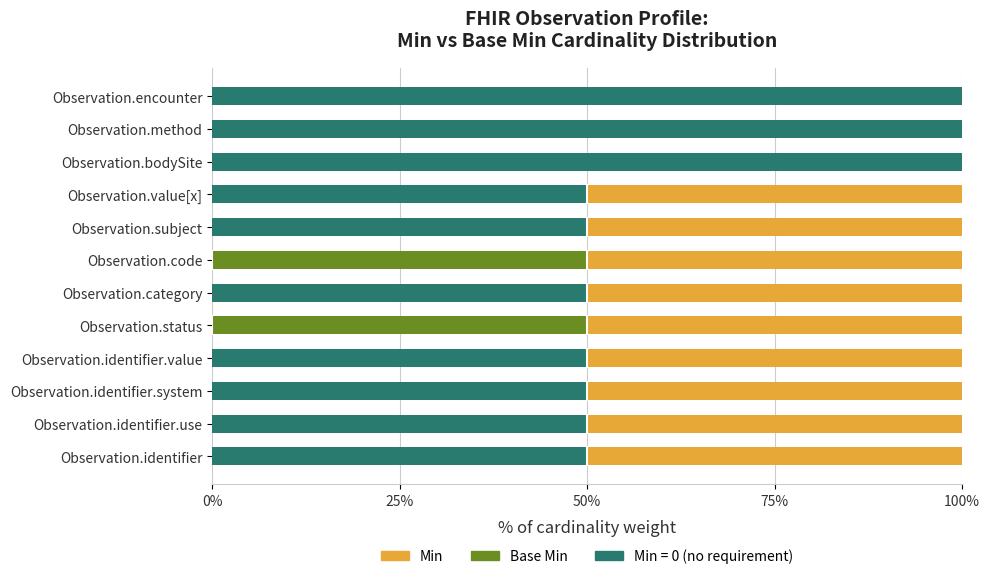

What is the total value across all series at Observation.value[x]?

100